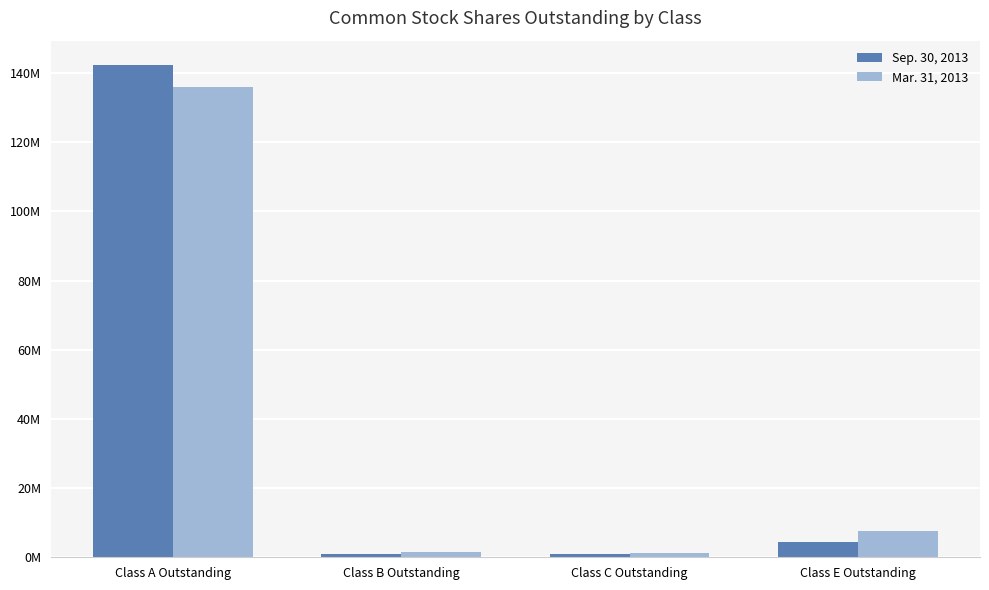

What are all the series names shown in the legend?

Sep. 30, 2013, Mar. 31, 2013